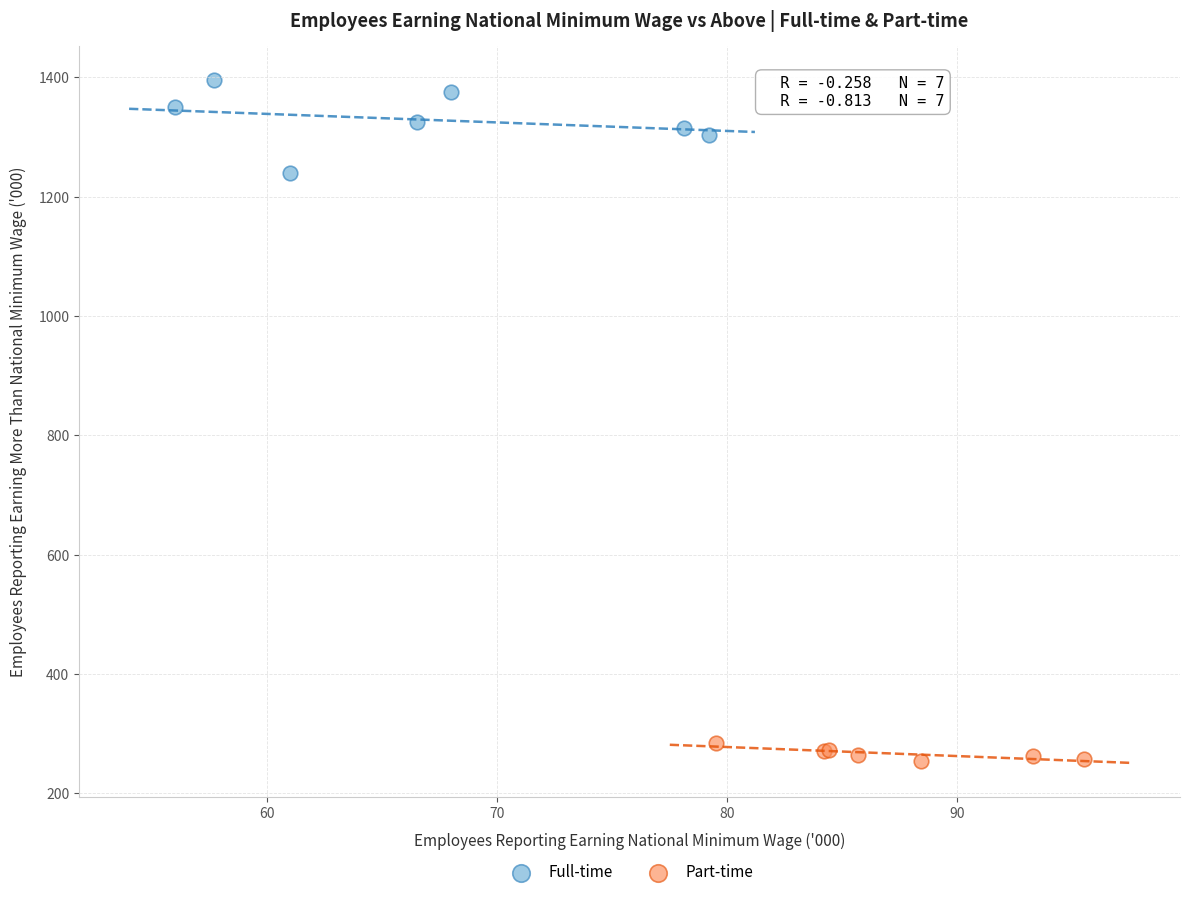

Which series has the largest Y range (max minus min)?

Full-time